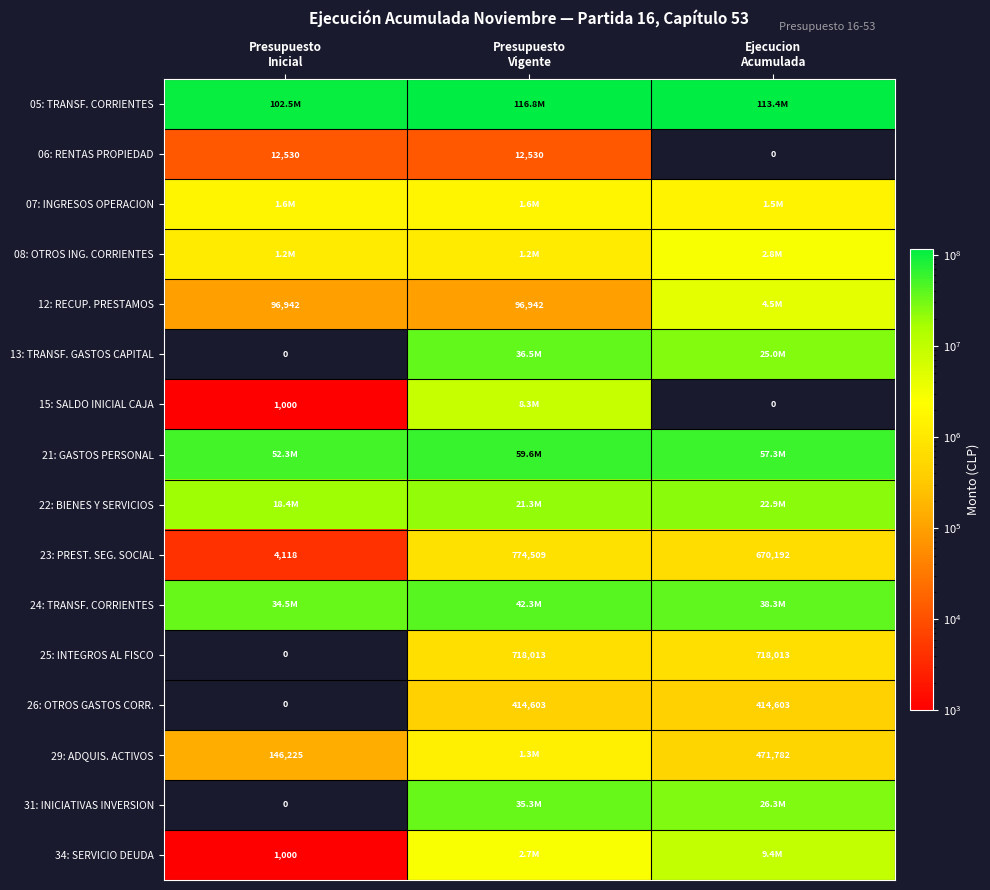

What is the highest value of the 25: INTEGROS AL FISCO series?

718013